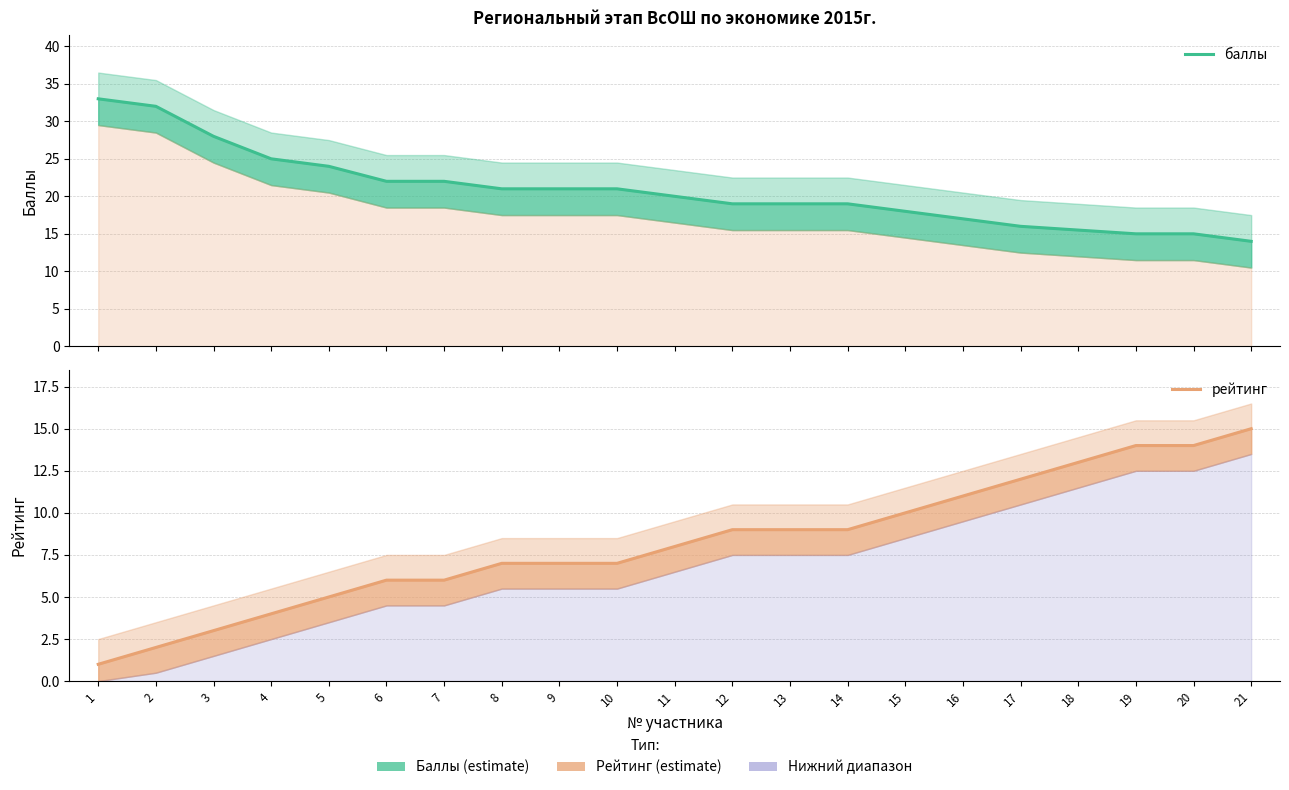

What is the difference between the рейтинг values at 12 and 17?

3.0